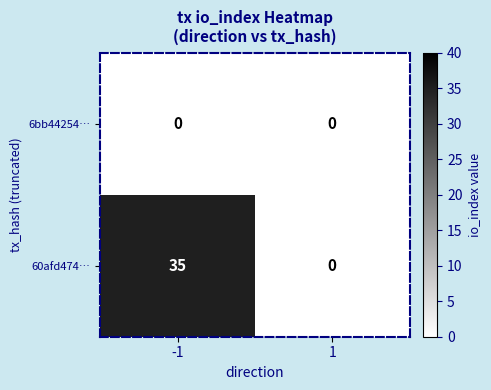

What is the difference between the highest and lowest values at -1?

35